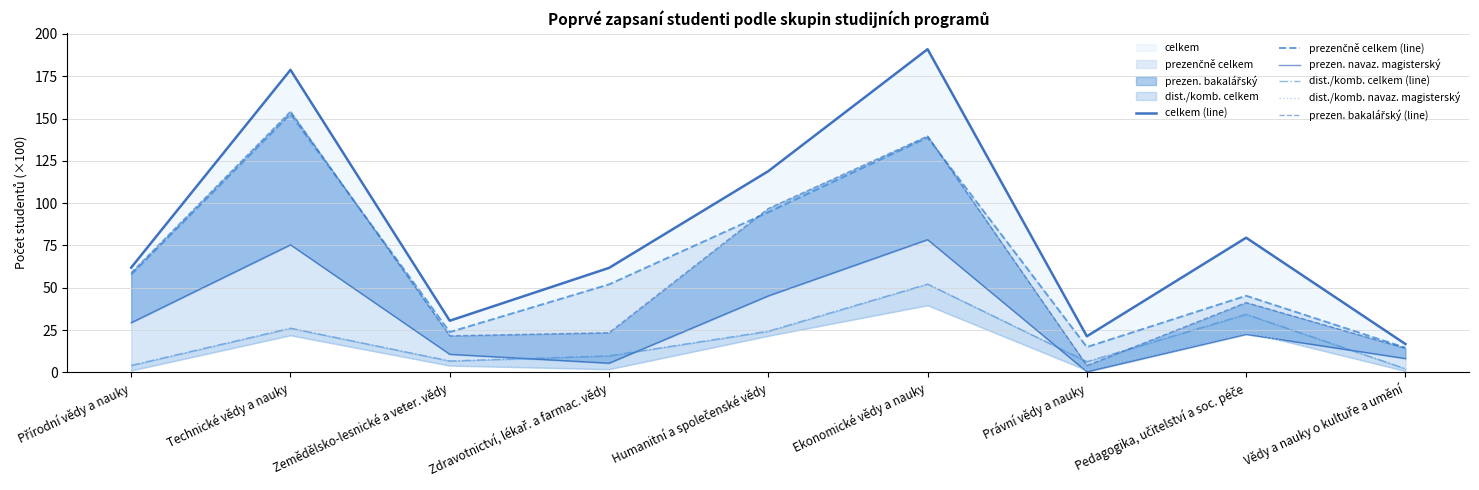

What is the difference between the prezenčně celkem (line) values at Zdravotnictví, lékař. a farmac. vědy and Pedagogika, učitelství a soc. péče?

6.7